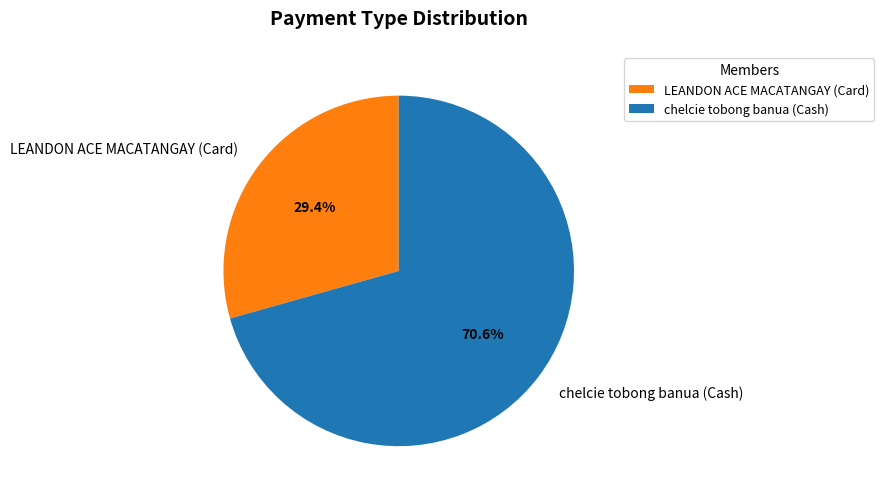

What percentage is NOT represented by chelcie tobong banua (Cash)?

29.4%